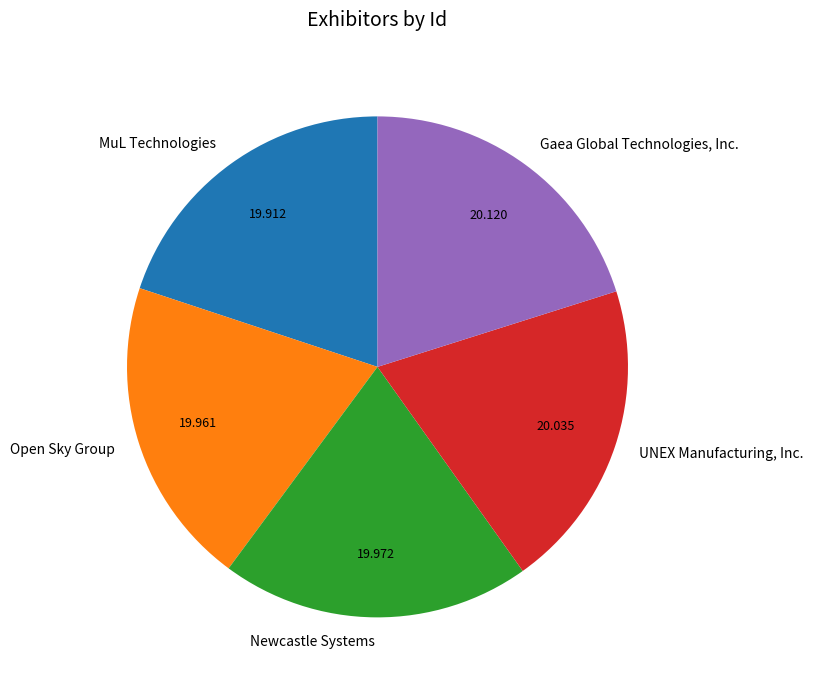

Does any single category account for the majority?

No